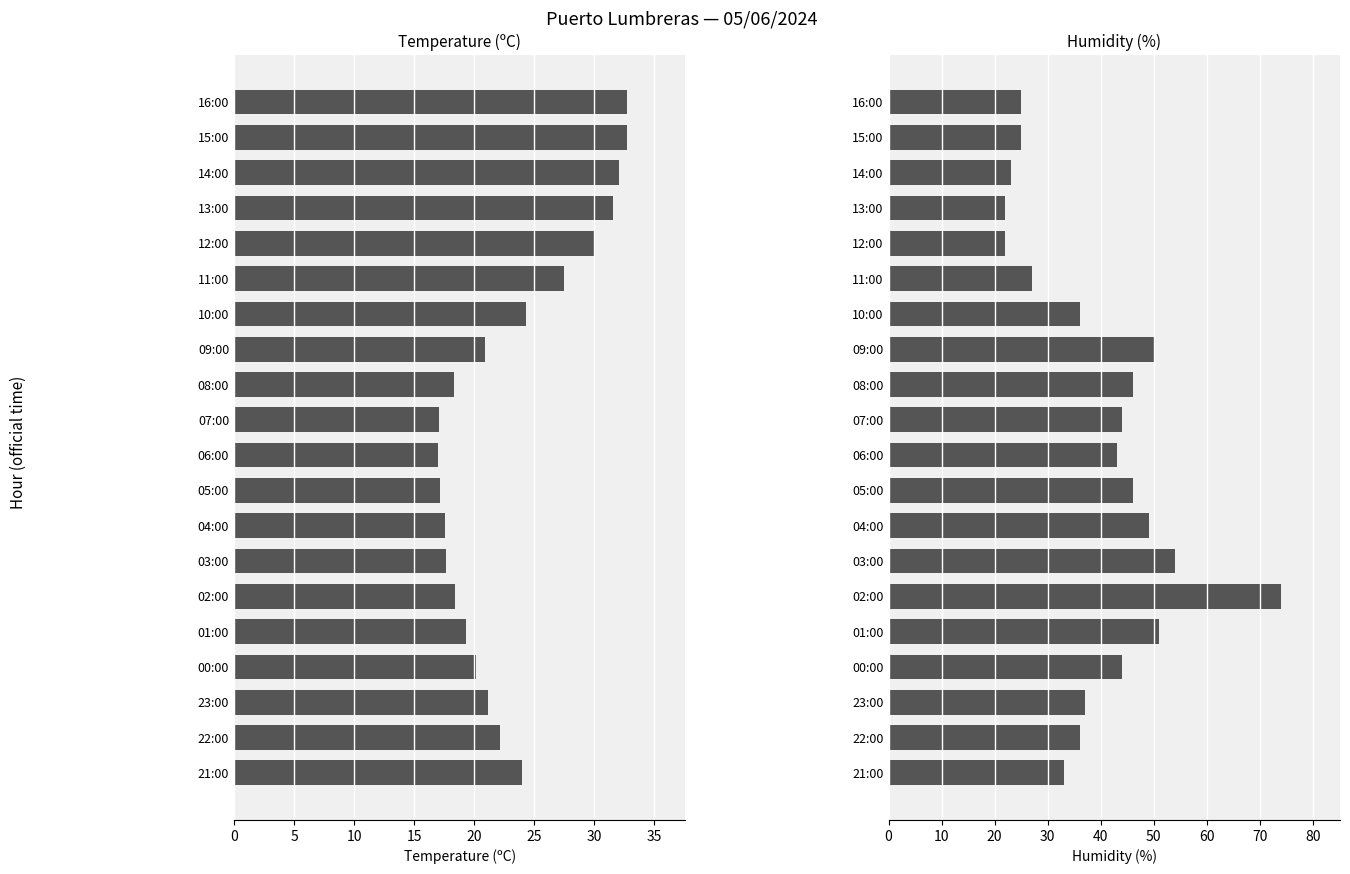

Reading left to right, transcribe all the data shown in this chart.

Temperature (ºC): 32.7	32.7	32.1	31.6	30.1	27.5	24.3	20.9	18.3	17.1	17.0	17.2	17.6	17.7	18.4	19.3	20.2	21.2	22.2	24.0
Humidity (%): 25.0	25.0	23.0	22.0	22.0	27.0	36.0	50.0	46.0	44.0	43.0	46.0	49.0	54.0	74.0	51.0	44.0	37.0	36.0	33.0